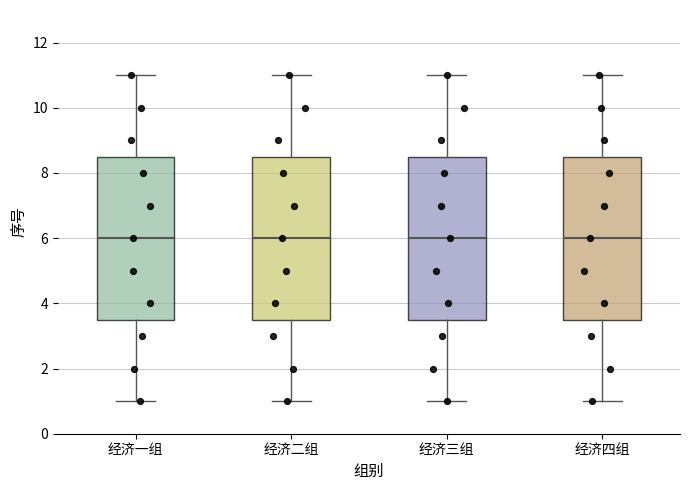

Where is the upper edge of the box for 经济四组 on the y-axis? The values are not printed on the chart, so give them approximately, as read against the axis.

8.6